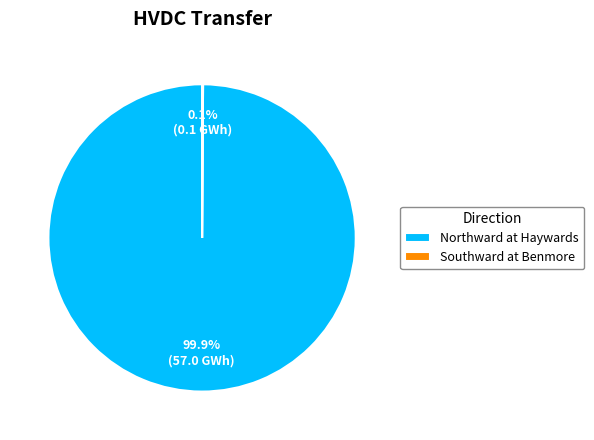

Which category has the biggest portion of the pie?

Northward at Haywards